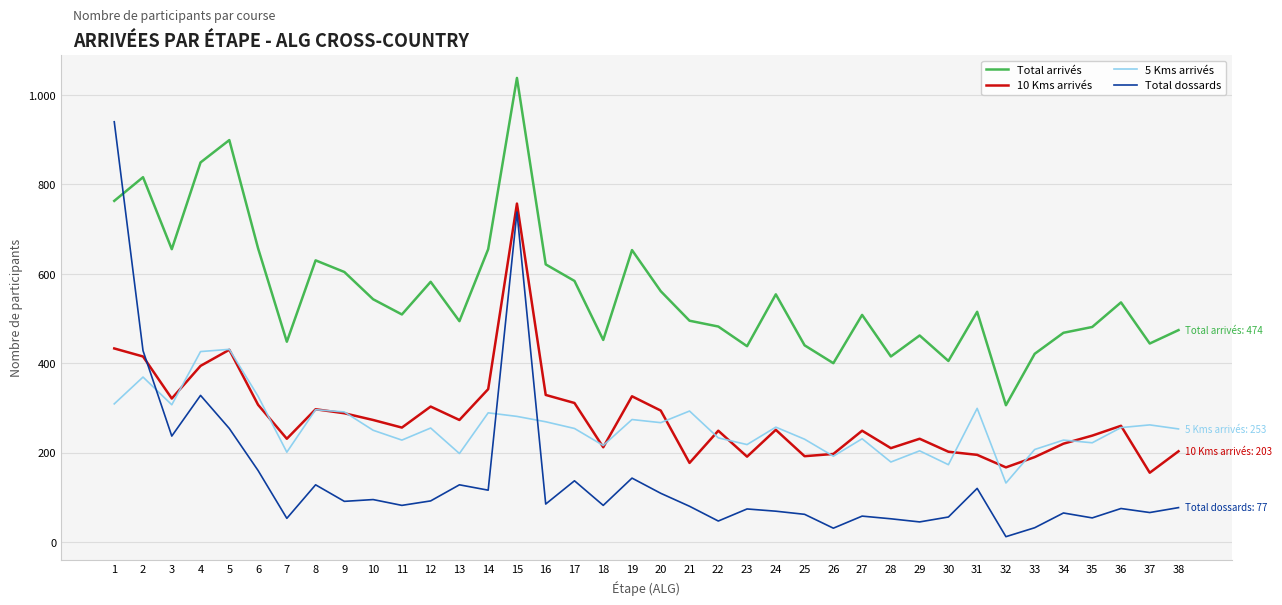

What is the greatest value displayed?

1038